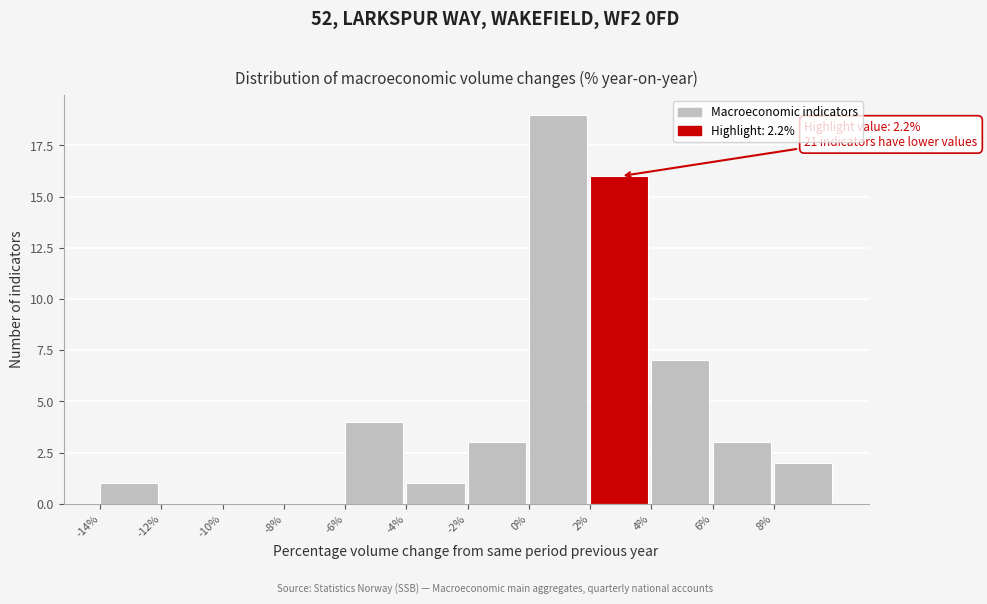

Which range on the x-axis has the tallest bar?

0 to 2